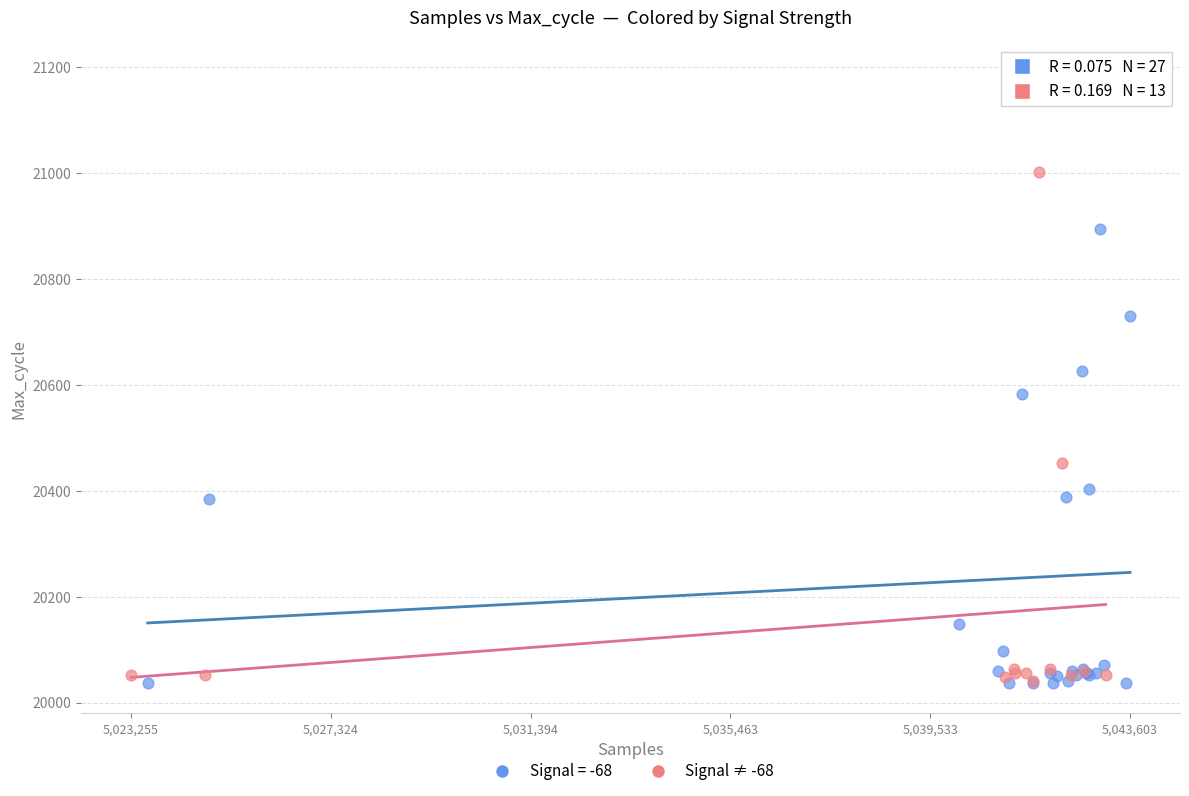

Which series reaches the maximum Y coordinate?

Signal = -68